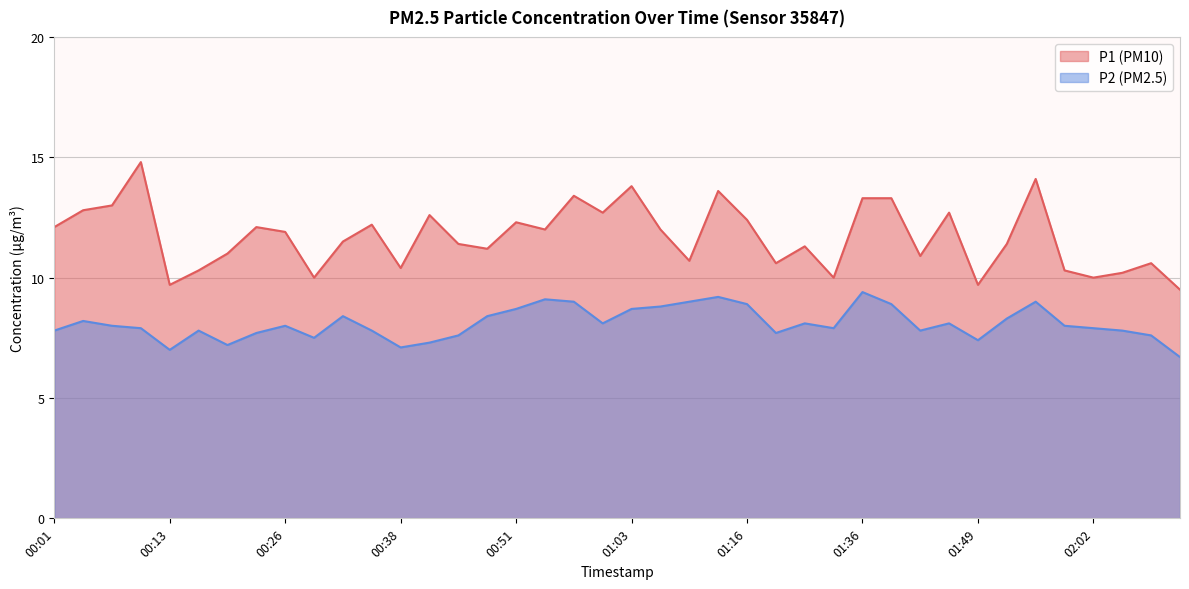

How many lines are shown in the chart?

2